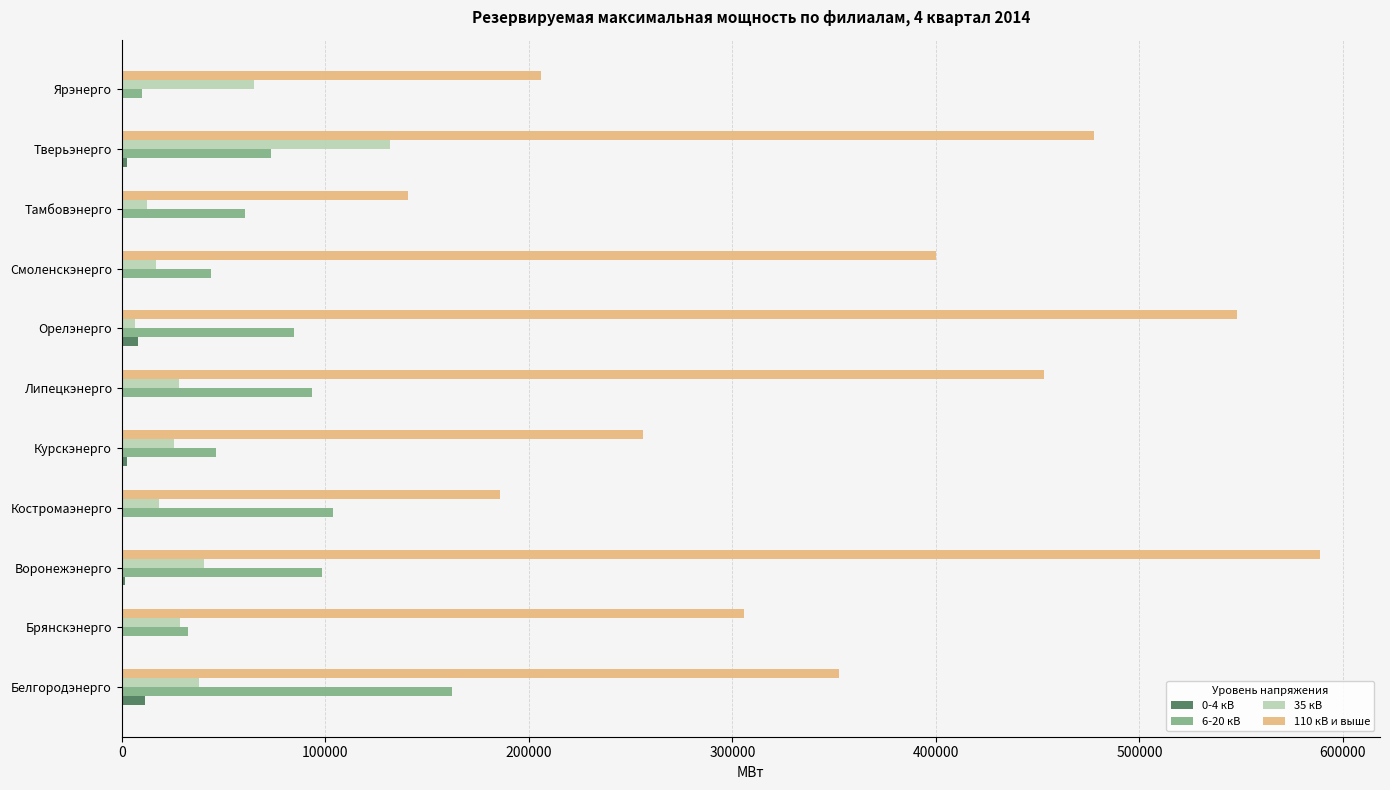

The value of 35 кВ at Белгородэнерго is 37783.0. True or false?

True